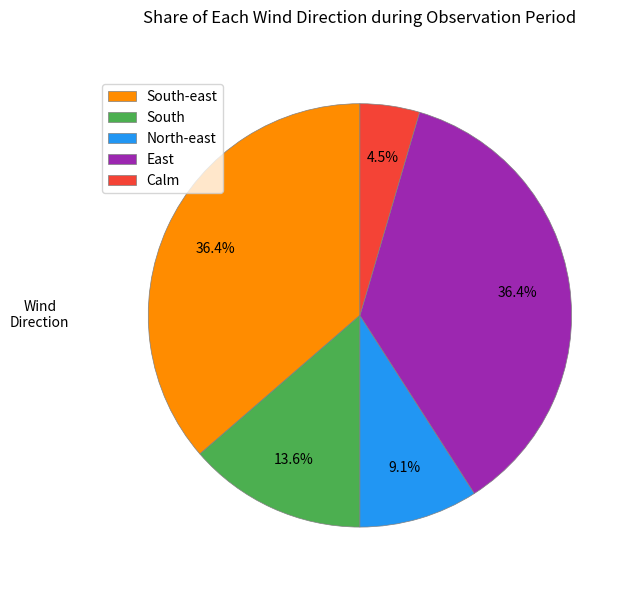

What percentage is NOT represented by East?

63.6%